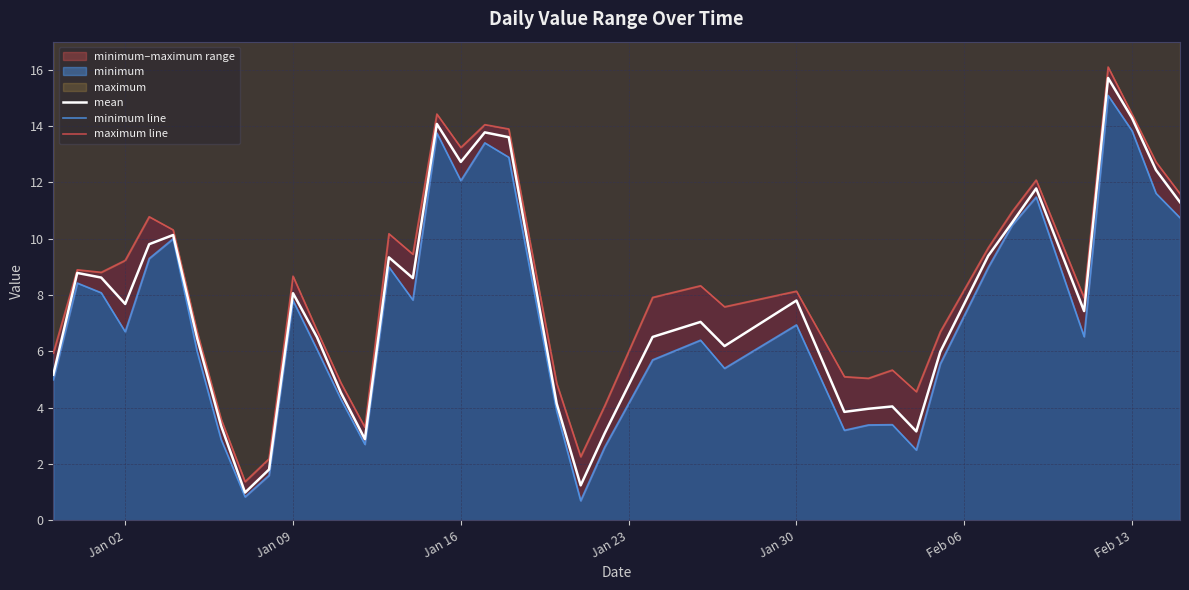

True or false: mean and minimum line intersect in this chart.

False